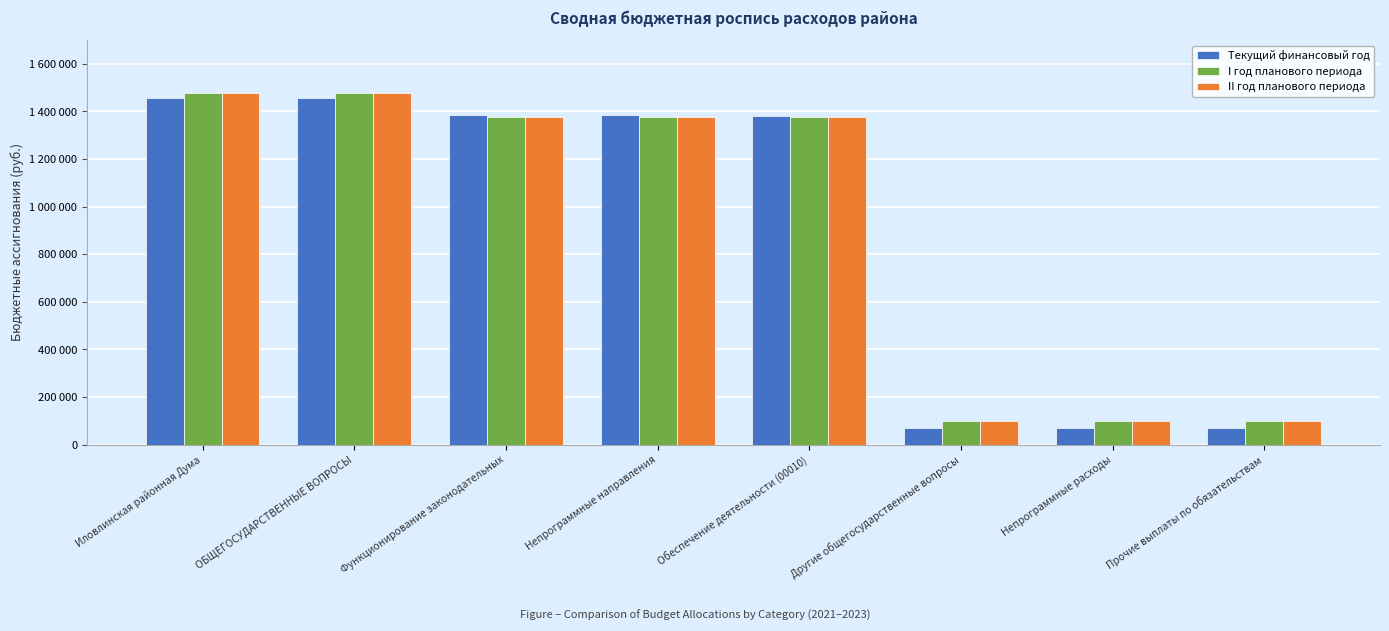

What are all the series names shown in the legend?

Текущий финансовый год, I год планового периода, II год планового периода